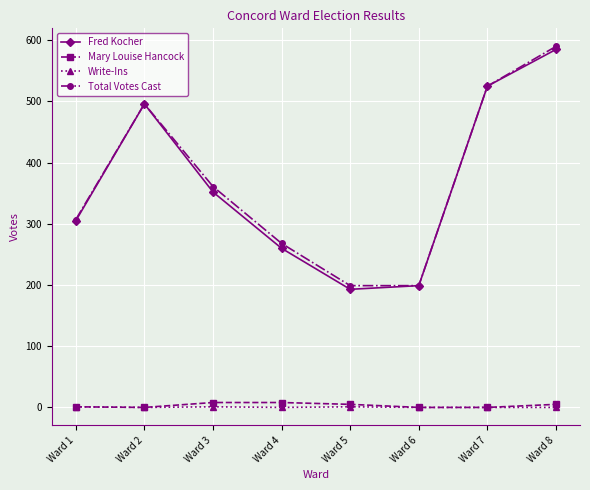

True or false: Write-Ins and Total Votes Cast cross at least once.

False